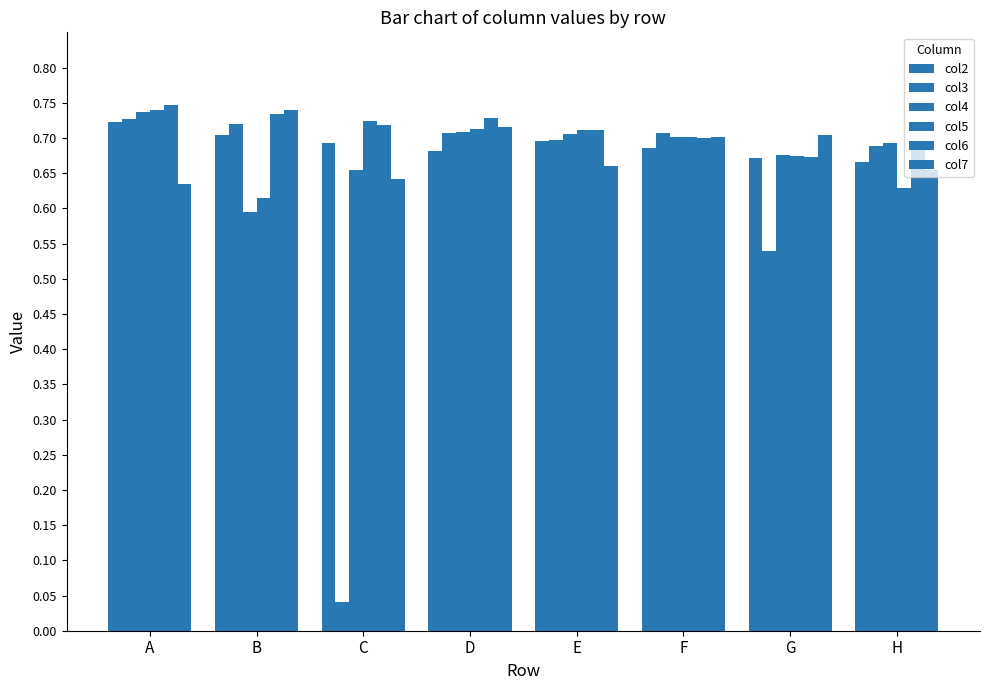

How many bars are there in total?

48